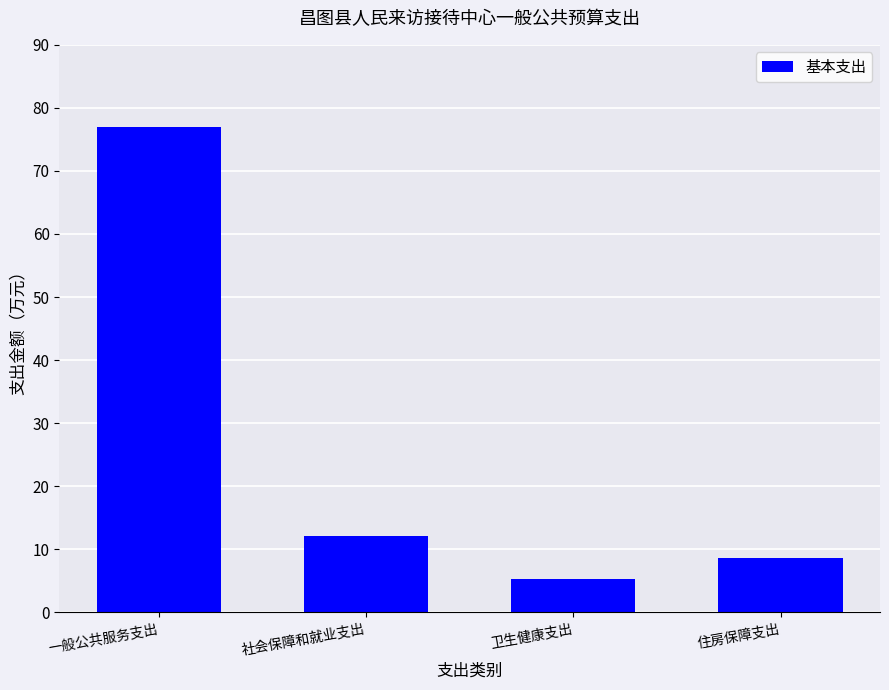

Does the chart contain stacked bars?

No